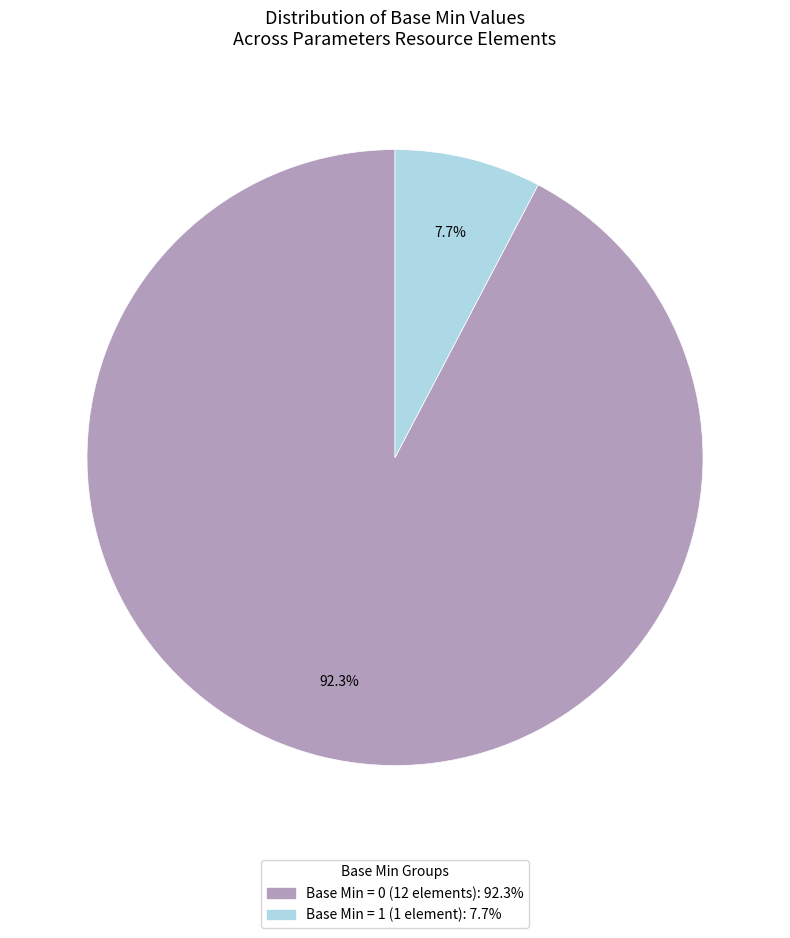

Is there any slice that represents more than half of the pie?

Yes